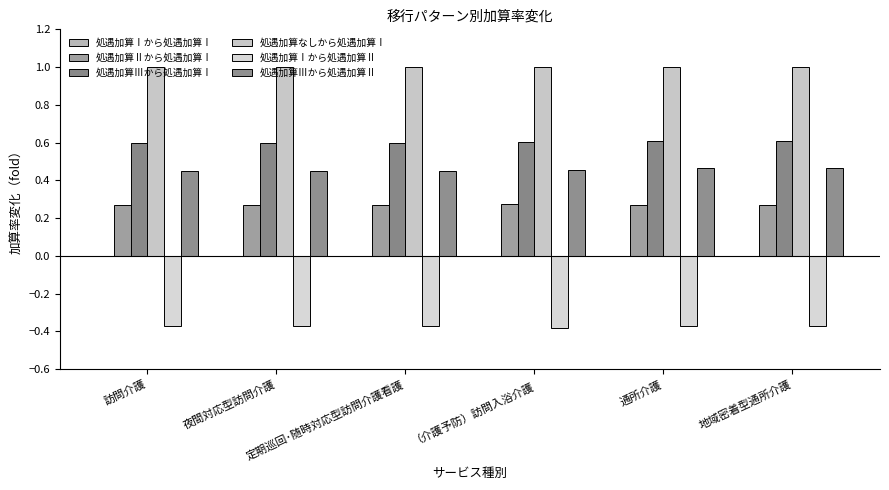

At 定期巡回･随時対応型訪問介護看護, list the series in order from largest to smallest.

処遇加算なしから処遇加算Ⅰ, 処遇加算Ⅲから処遇加算Ⅰ, 処遇加算Ⅲから処遇加算Ⅱ, 処遇加算Ⅱから処遇加算Ⅰ, 処遇加算Ⅰから処遇加算Ⅱ